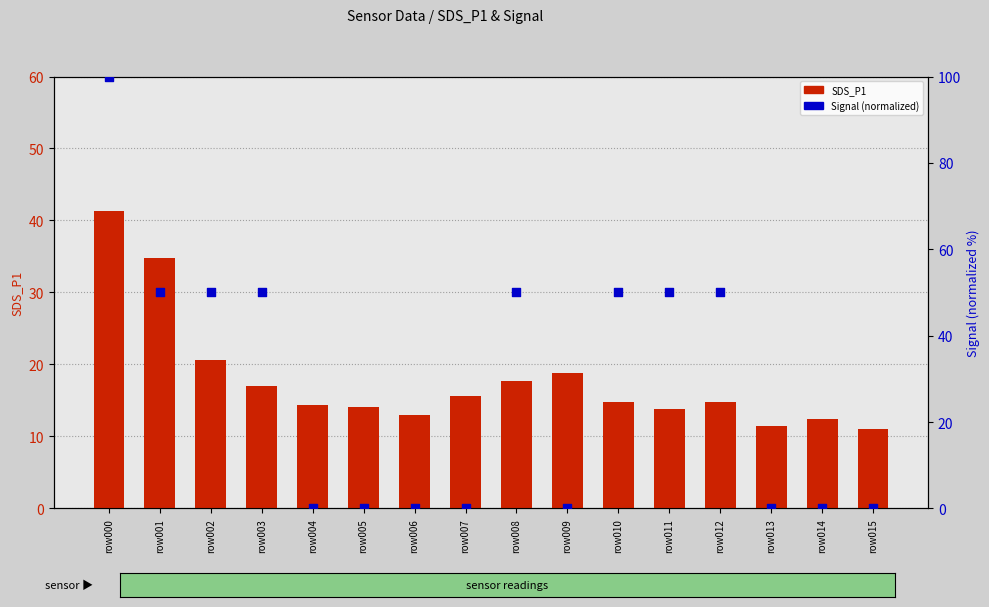

Which series has the widest spread of Y values?

Signal (normalized)